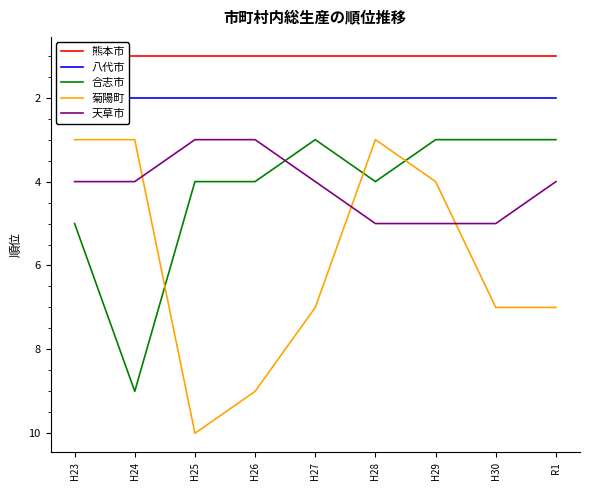

What is the sum of the 八代市 values at H24 and H30?

4